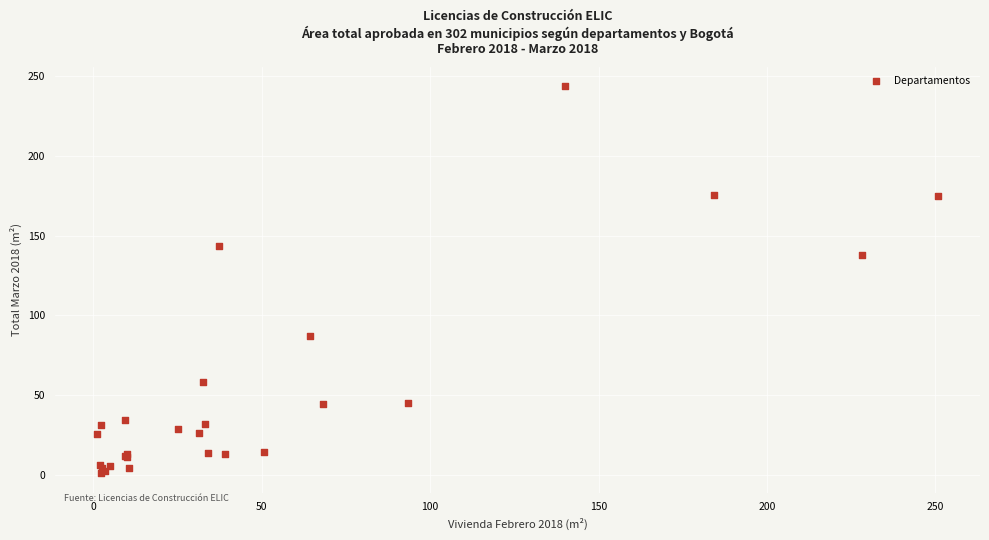

What Y value in the scatter plot is closest to 122?

137.5